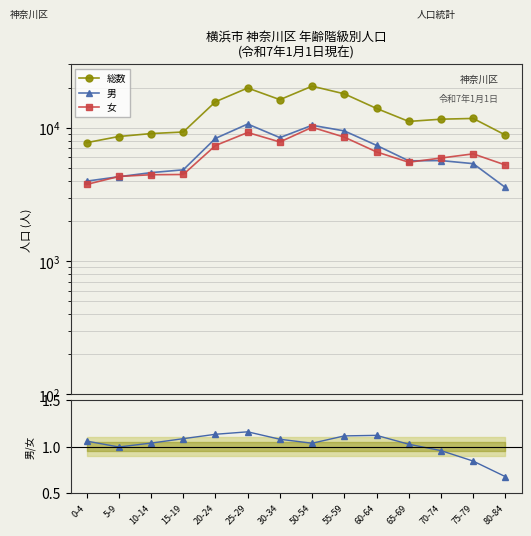

Reading right to left, what are all the values shown in this chart?

総数: 8831.0	11768.0	11617.0	11176.0	13988.0	18002.0	20554.0	16283.0	19914.0	15705.0	9308.0	9060.0	8612.0	7742.0
男: 3568.0	5388.0	5680.0	5656.0	7389.0	9486.0	10456.0	8447.0	10684.0	8336.0	4842.0	4612.0	4296.0	3981.0
女: 5263.0	6380.0	5937.0	5520.0	6599.0	8516.0	10098.0	7836.0	9230.0	7369.0	4466.0	4448.0	4316.0	3761.0
男/女 比: 0.7	0.8	1.0	1.0	1.1	1.1	1.0	1.1	1.2	1.1	1.1	1.0	1.0	1.1